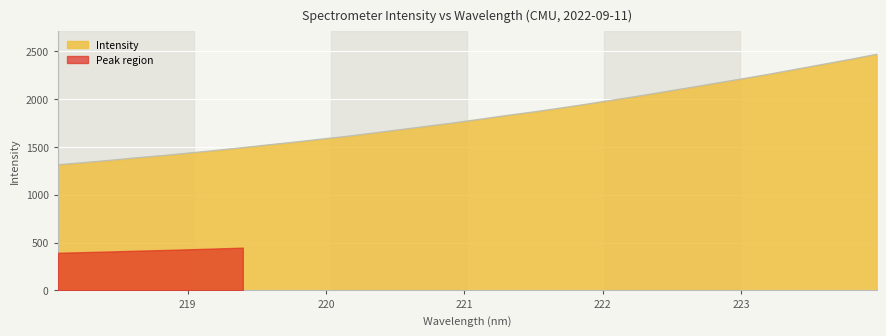

What is the minimum value for Intensity?

1313.3